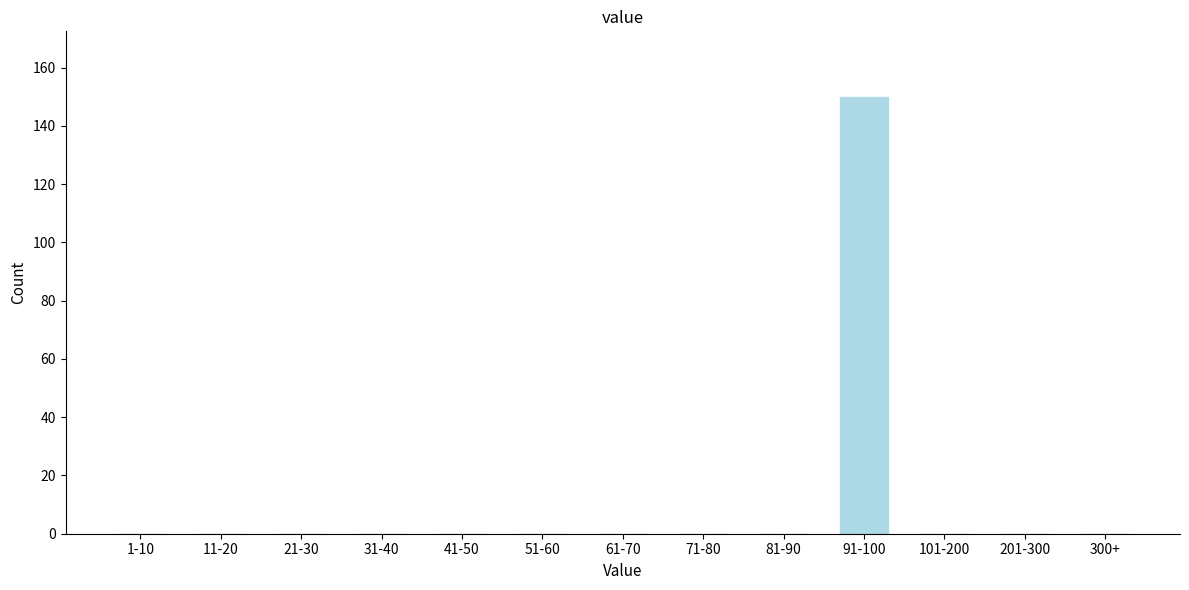

Reading right to left, list all the values displayed in this chart.

300+=0	201-300=0	101-200=0	91-100=150	81-90=0	71-80=0	61-70=0	51-60=0	41-50=0	31-40=0	21-30=0	11-20=0	1-10=0